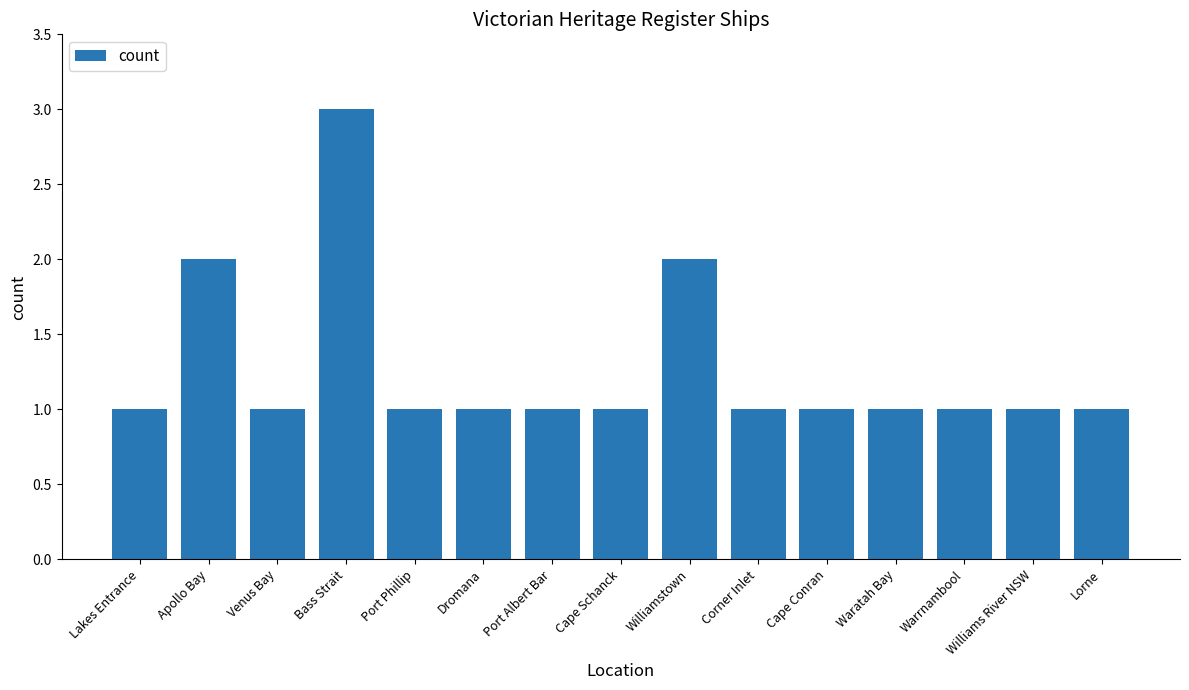

Which label corresponds to the largest value in the chart?

Bass Strait